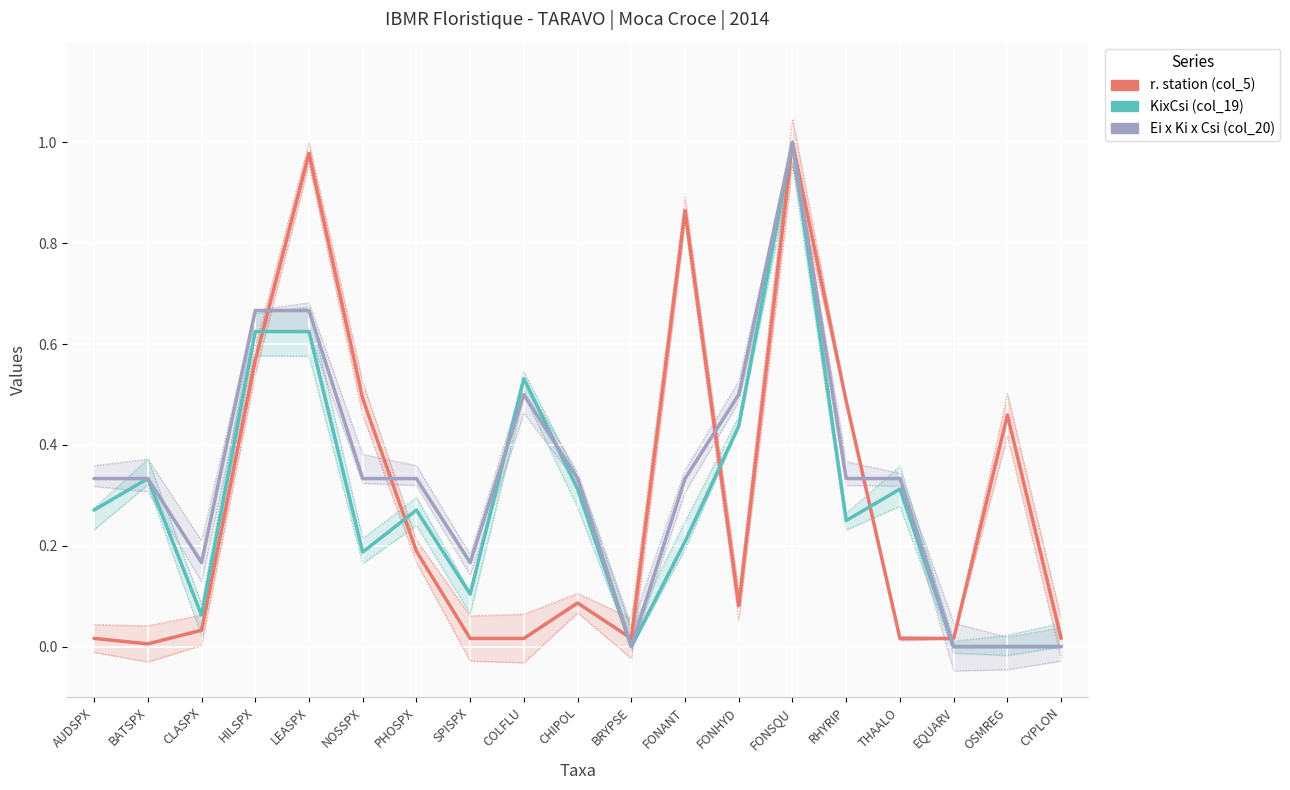

List the series in order of their peak value, highest first.

r. station (col_5), KixCsi (col_19), Ei x Ki x Csi (col_20)